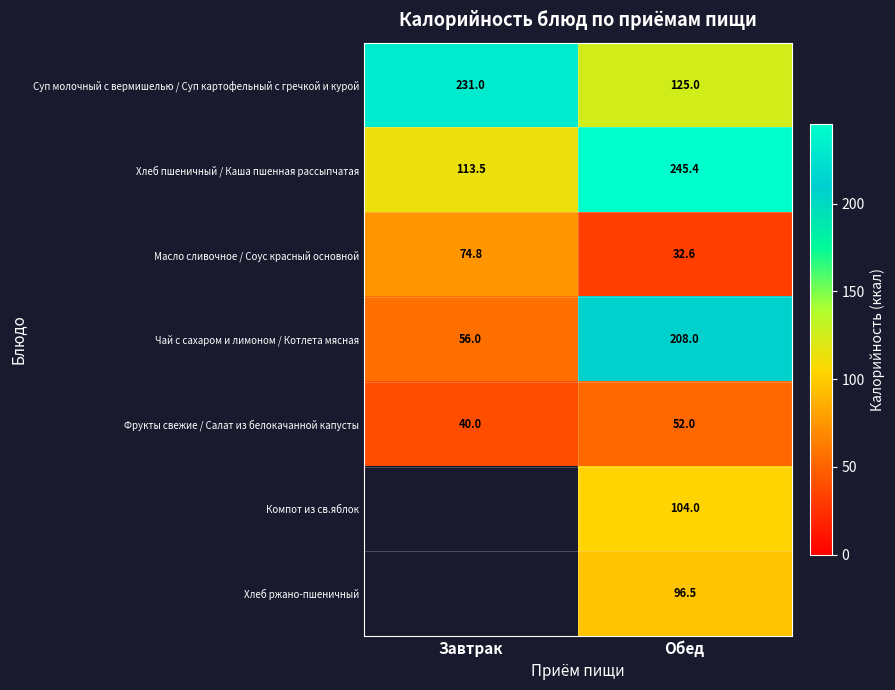

True or false: Чай с сахаром и лимоном / Котлета мясная has a value of 56.0 at Завтрак.

True